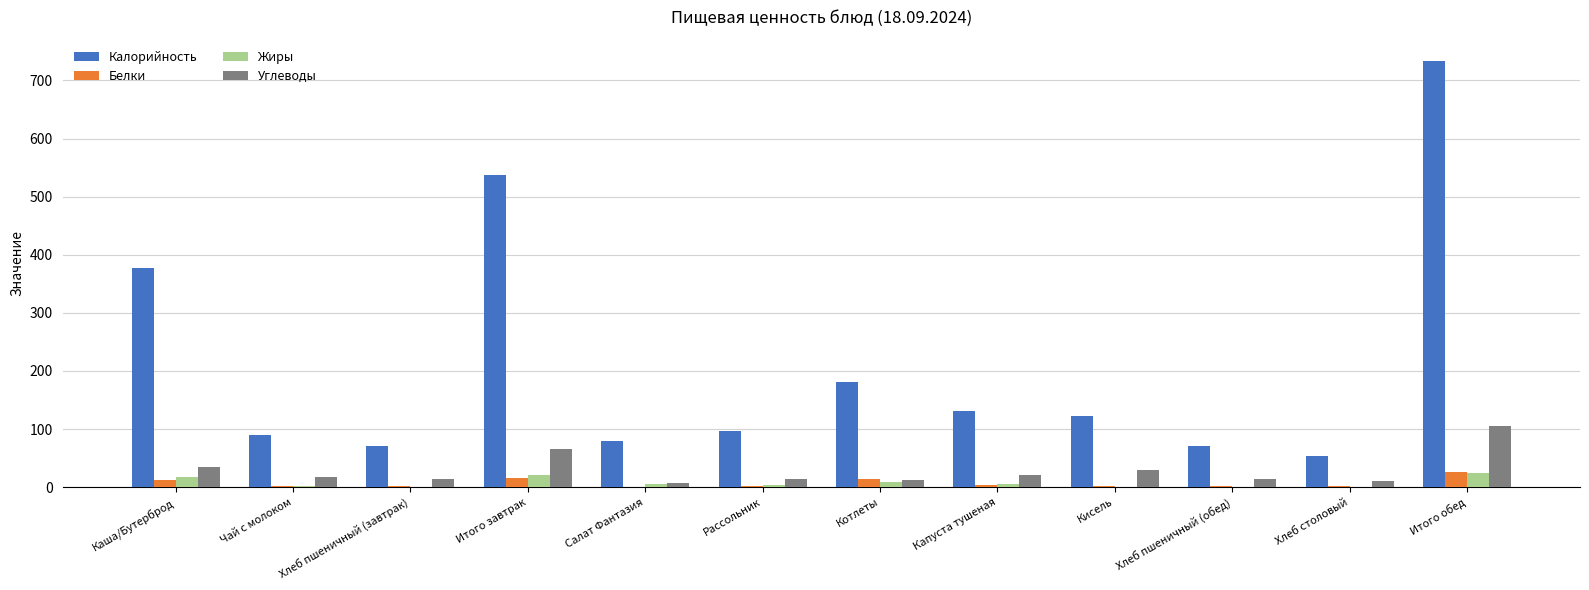

What is the spread (max minus min) of values at Кисель?

122.0